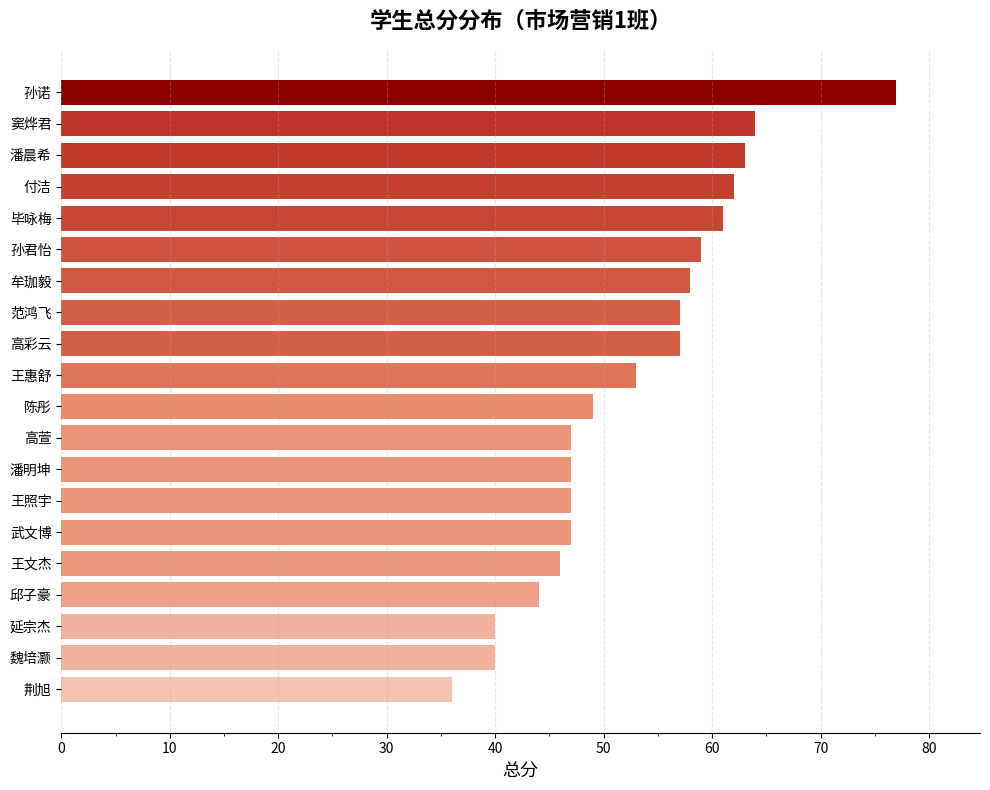

What is the maximum value shown in the chart?

77